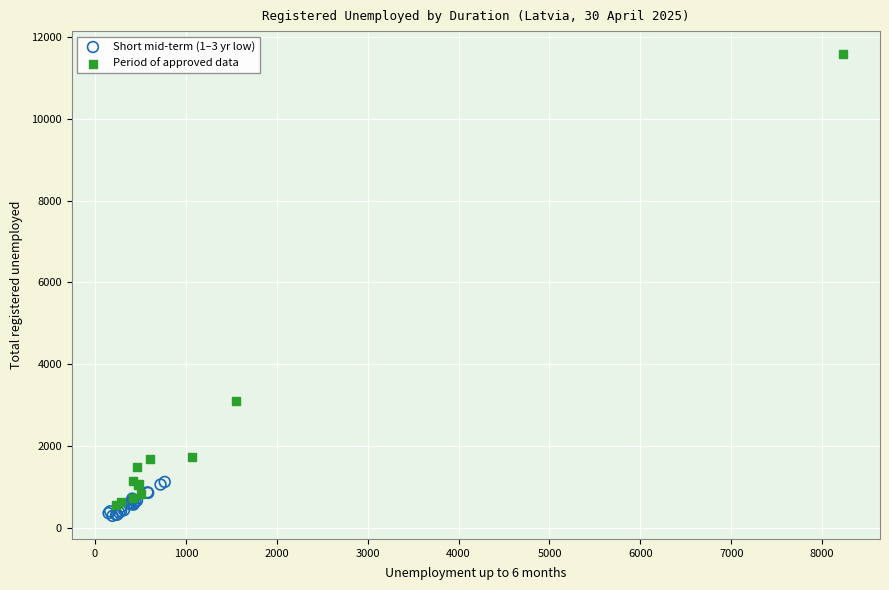

Which series has the largest Y range (max minus min)?

Period of approved data